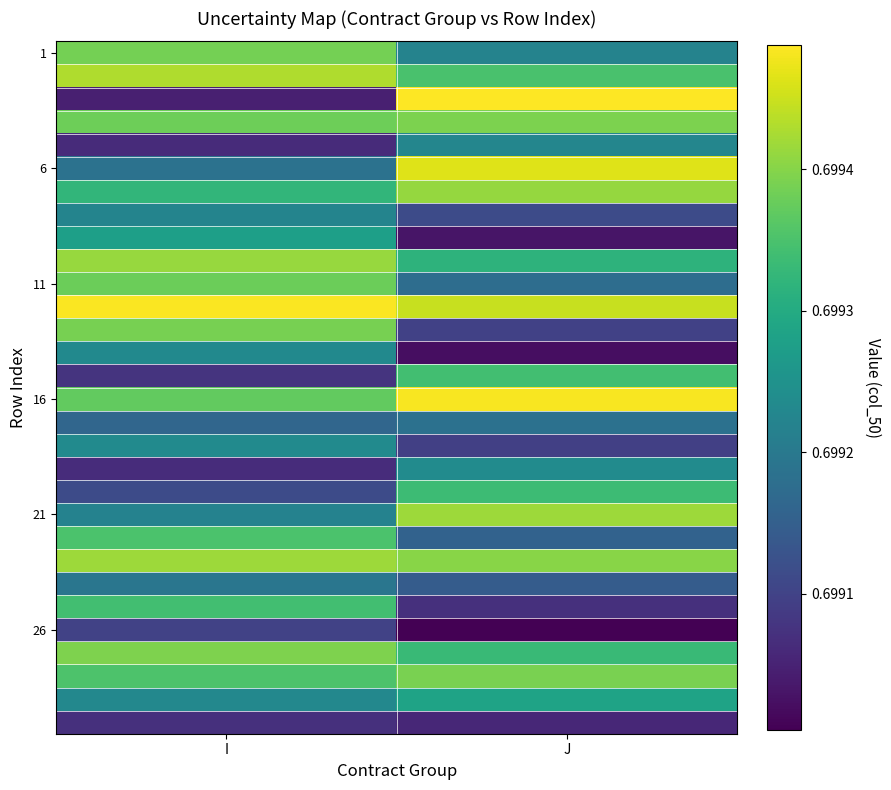

Which has a higher value, I or J?

I